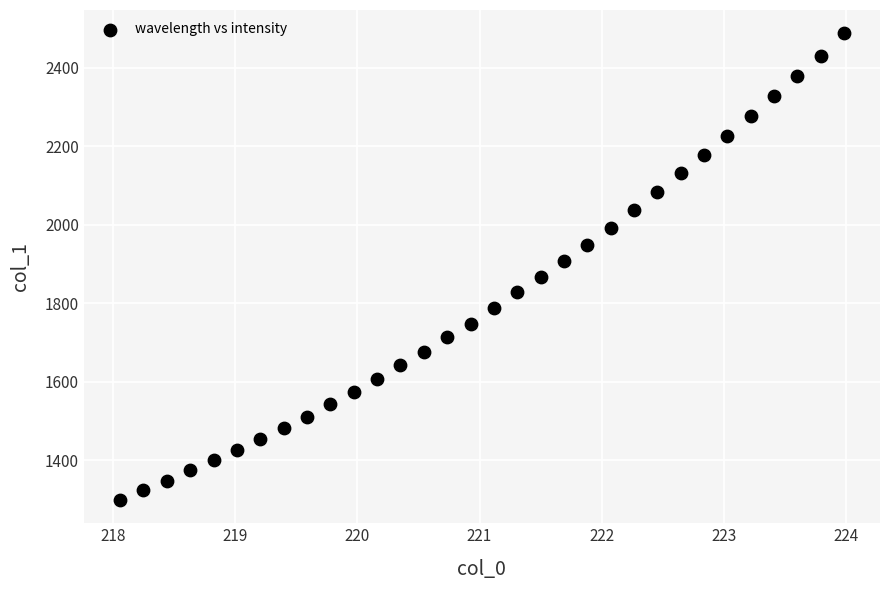

What is the range of X values (max minus min)?

5.9